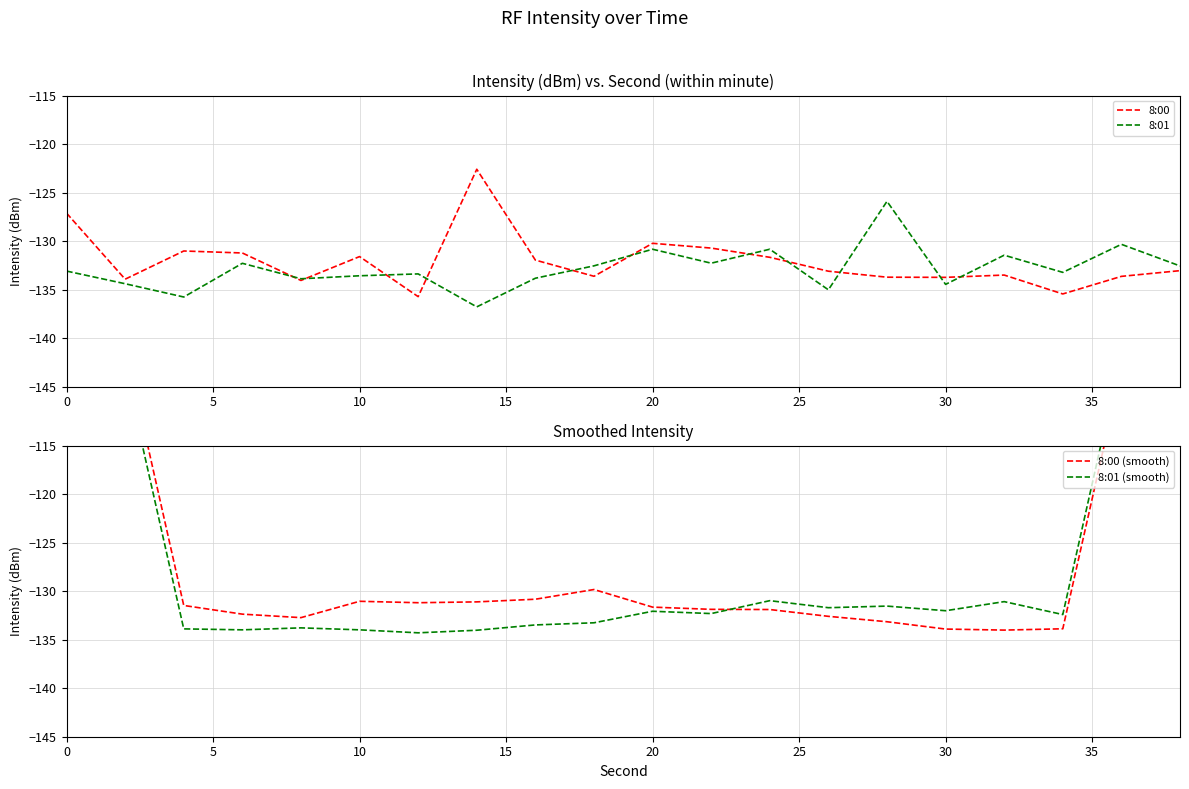

Is it true that 8:00 equals -131.6 at 10?

True